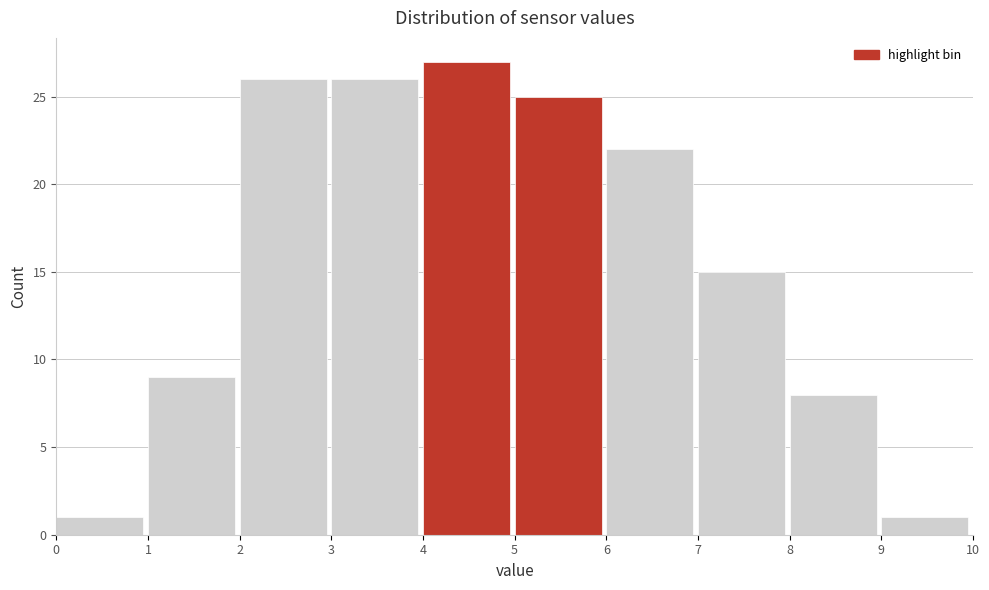

What is the height of the bar covering 3 to 4 on the x-axis? The values are not printed on the chart, so give them approximately, as read against the axis.

26